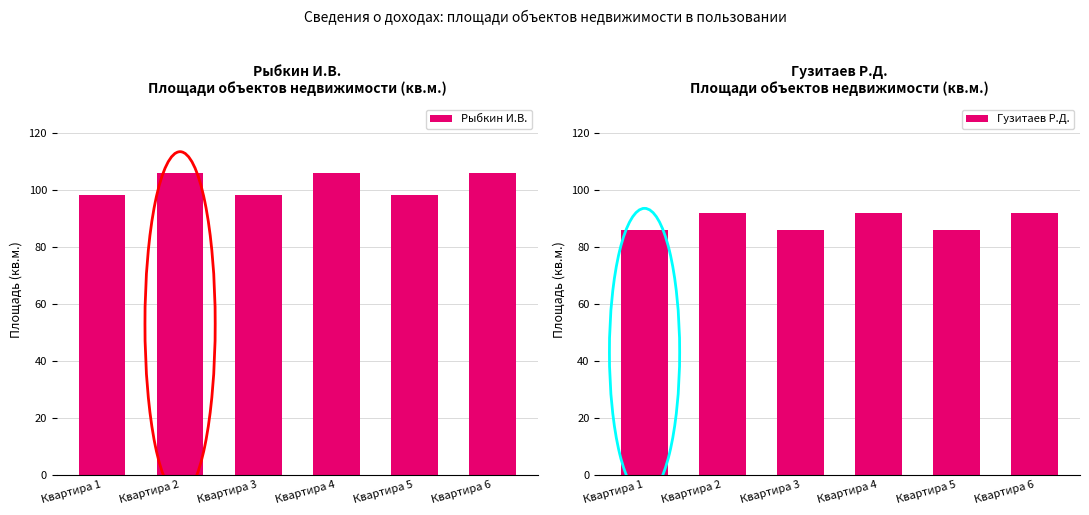

How many groups of bars are there?

6